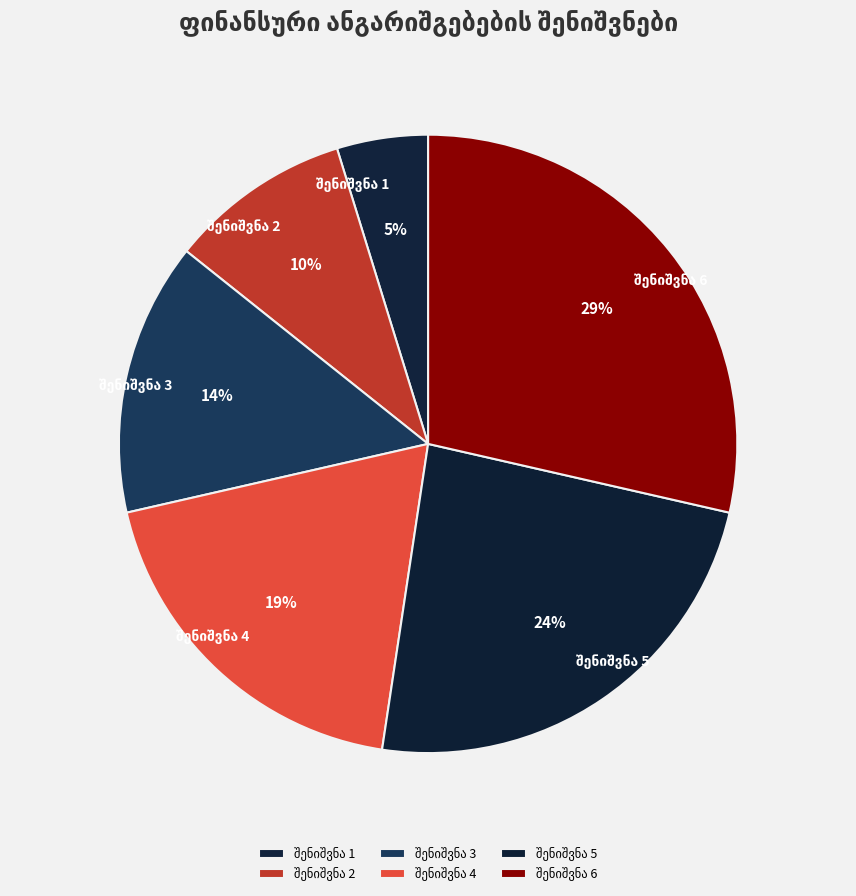

Is there any slice that represents more than half of the pie?

No